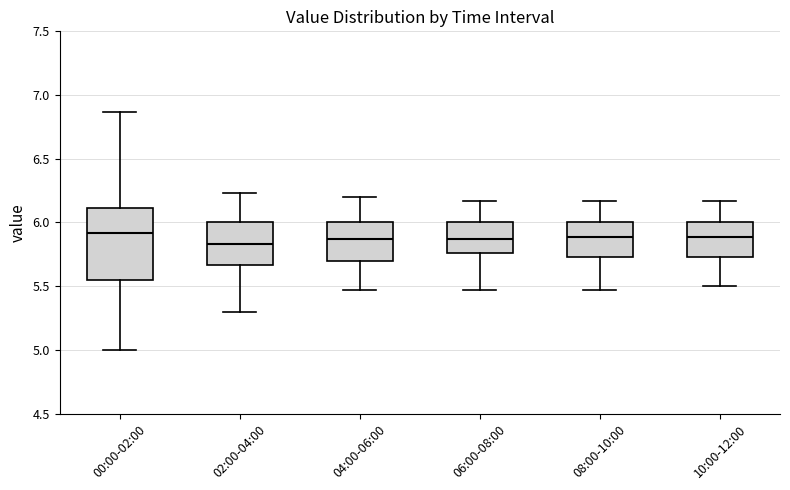

Comparing the boxes themselves (not the whiskers), which one is the tallest?

00:00-02:00